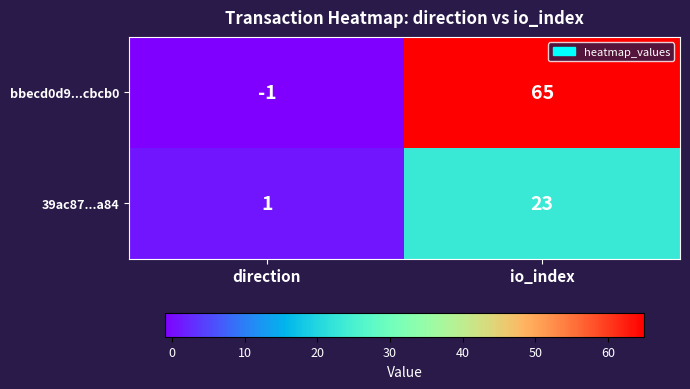

What is the difference between the maximum and minimum values in the bbecd0d9...cbcb0 series?

66